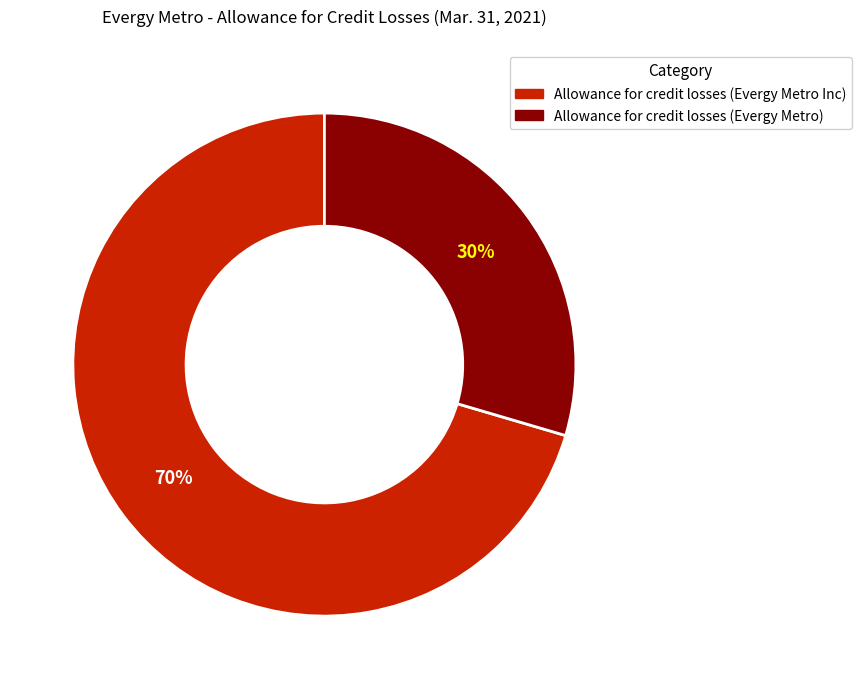

Do Allowance for credit losses (Evergy Metro Inc) and Allowance for credit losses (Evergy Metro) together represent more than half of the pie?

Yes